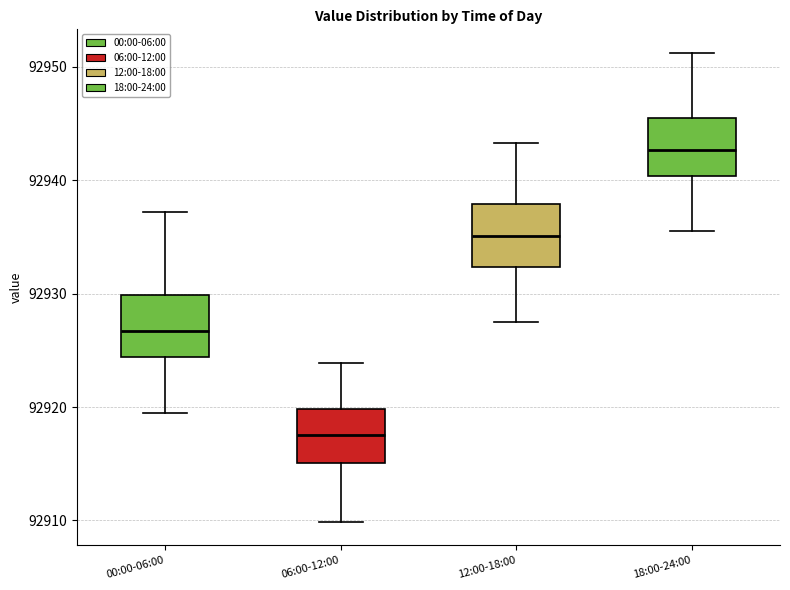

Reading left to right, read every box against the y-axis: the position of its median line, the range the box covers, and the ends of its whiskers. The values are not printed on the chart, so give them approximately, as read against the axis.

00:00-06:00: median 92927, box 92924 to 92930, whiskers 92920 to 92937
06:00-12:00: median 92918, box 92915 to 92920, whiskers 92910 to 92924
12:00-18:00: median 92935, box 92932 to 92938, whiskers 92928 to 92943
18:00-24:00: median 92943, box 92940 to 92945, whiskers 92936 to 92951